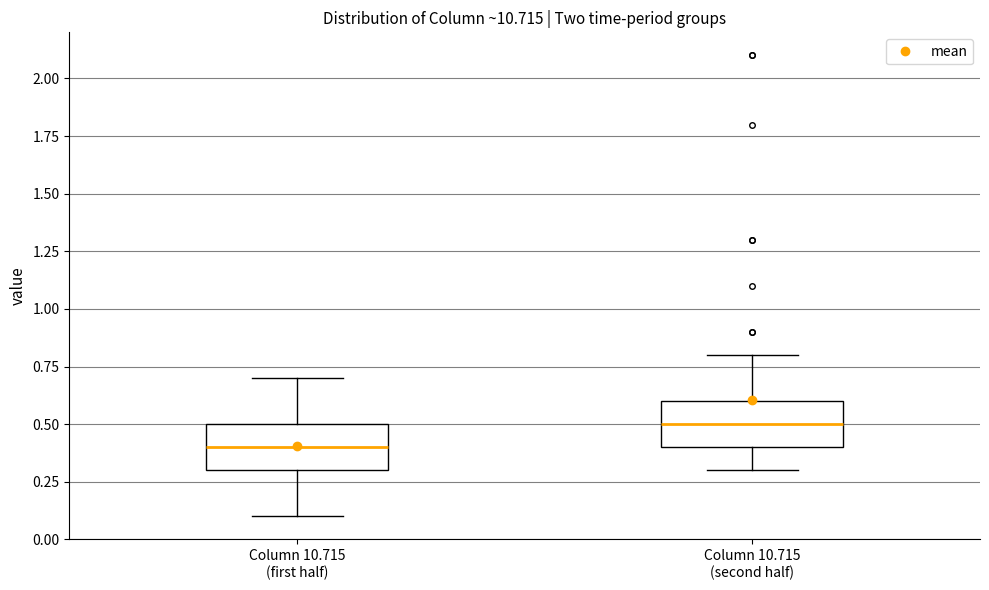

Reading left to right, read every box against the y-axis: the position of its median line, the range the box covers, and the ends of its whiskers. The values are not printed on the chart, so give them approximately, as read against the axis.

Column 10.715 (first half): median 0.4, box 0.3 to 0.5, whiskers 0.1 to 0.7
Column 10.715 (second half): median 0.5, box 0.4 to 0.6, whiskers 0.3 to 0.8